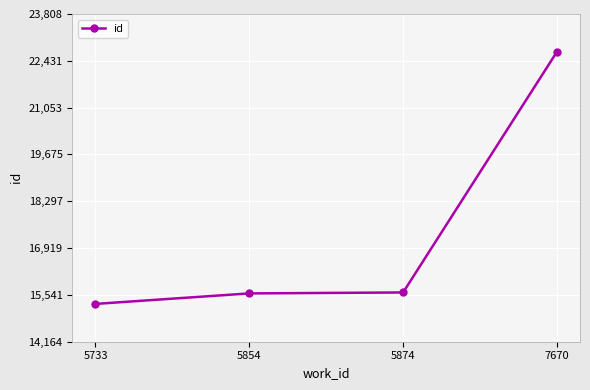

How many lines are shown in the chart?

1